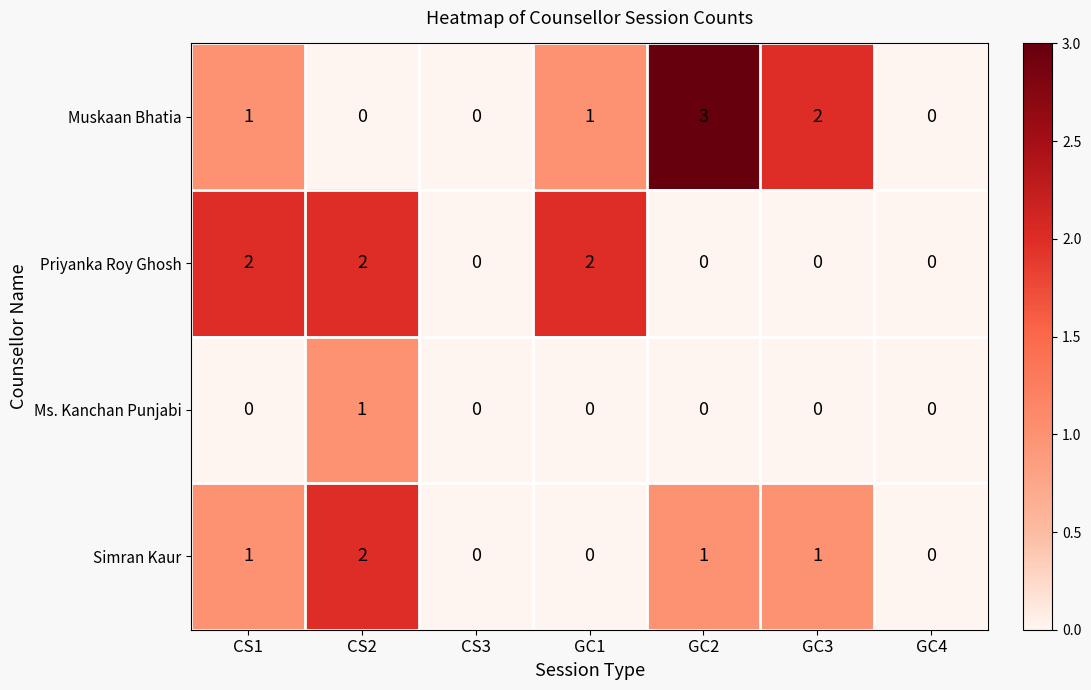

List the series in order of their overall mean, lowest first.

Ms. Kanchan Punjabi, Simran Kaur, Priyanka Roy Ghosh, Muskaan Bhatia